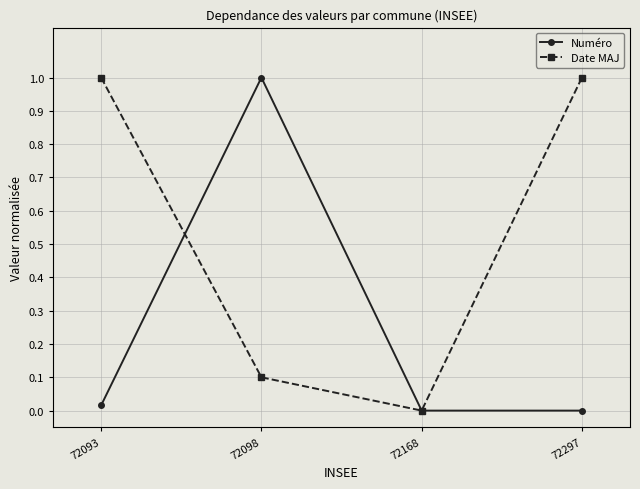

What is the highest value of the Numéro series?

1.0